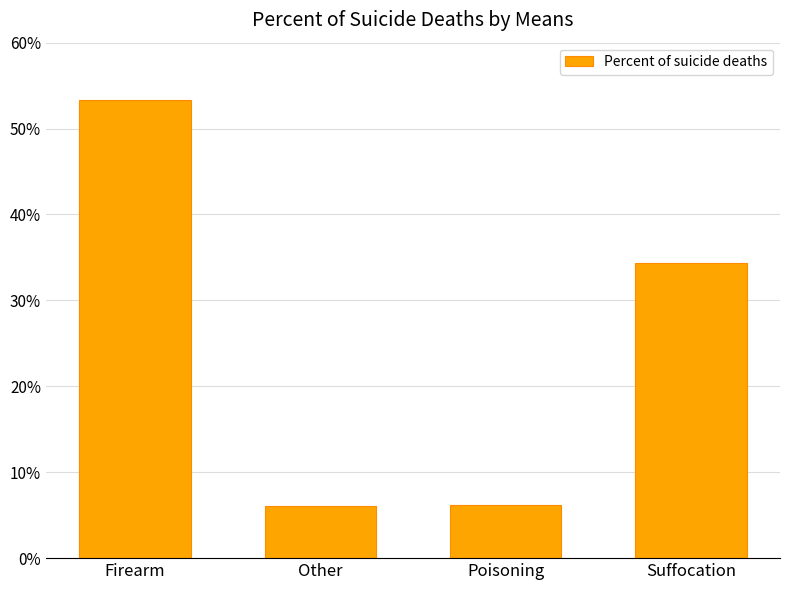

Does the chart contain any negative values?

No